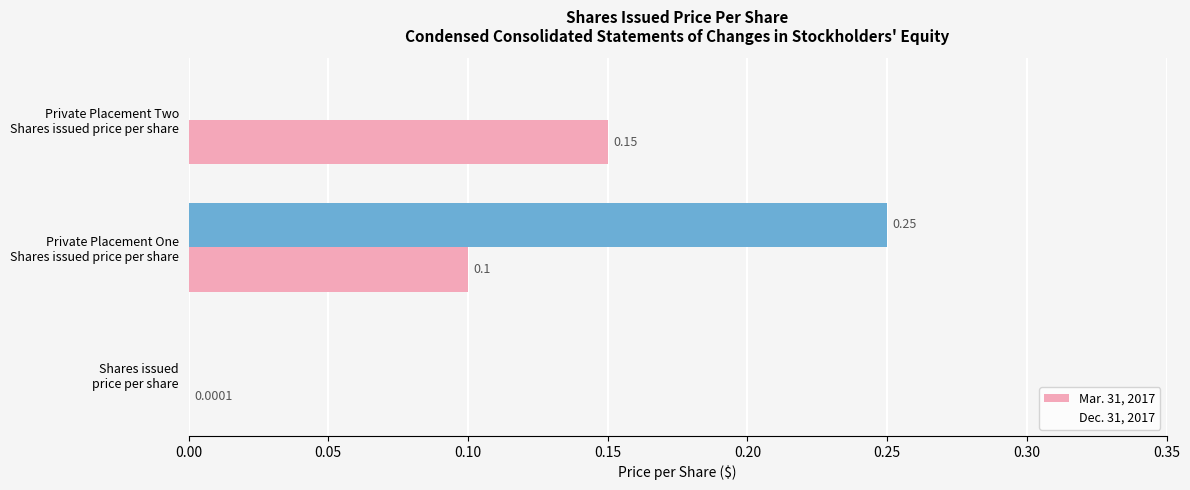

Count the number of data series in this chart.

2